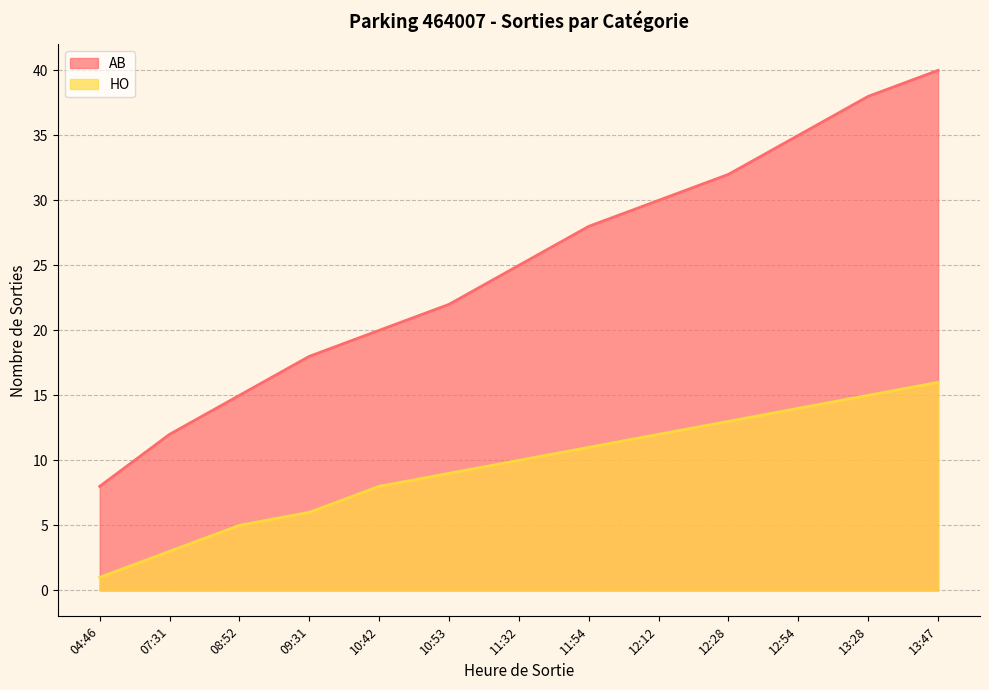

What is the sum of all AB values?

323